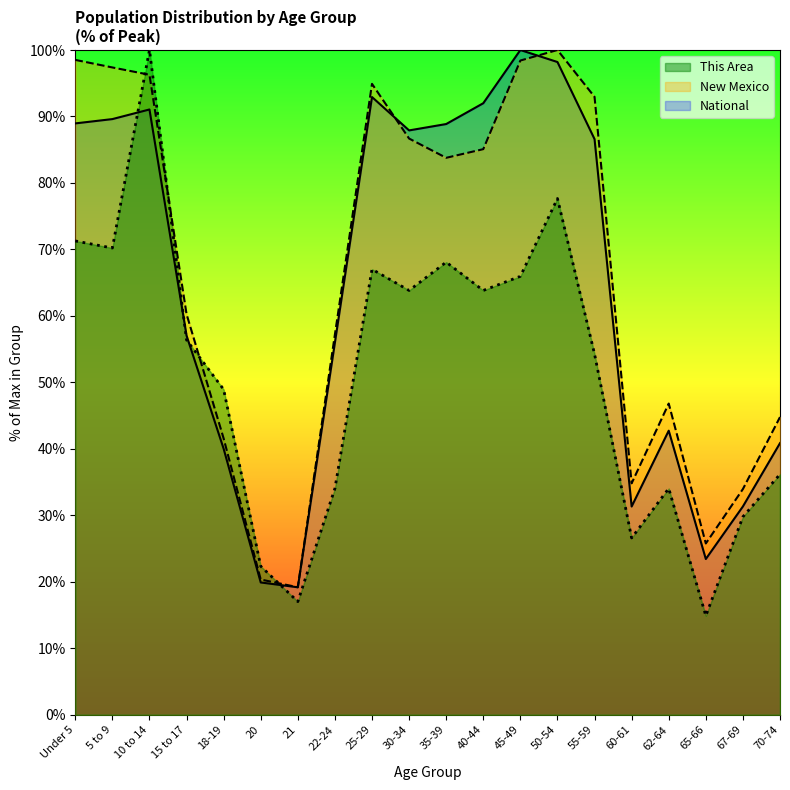

True or false: National has a value of 26.8 at 20.

False